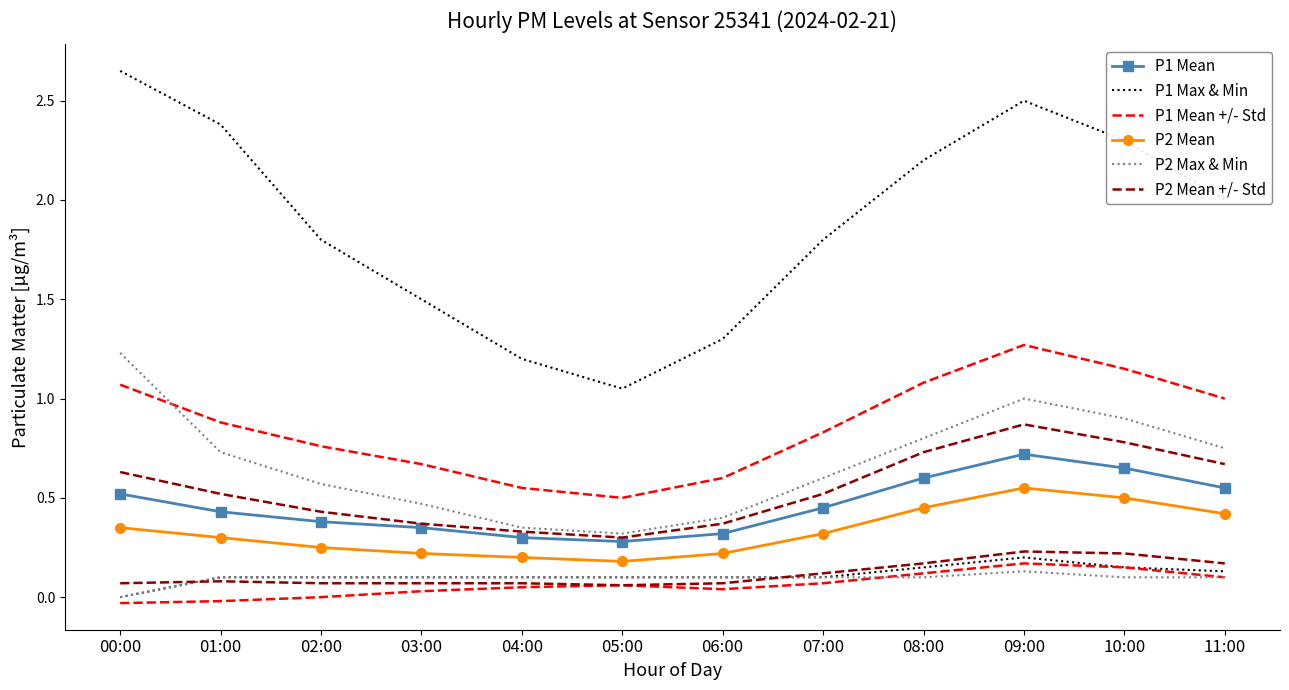

Read the P2 Mean +/- Std value at 06:00.

0.4